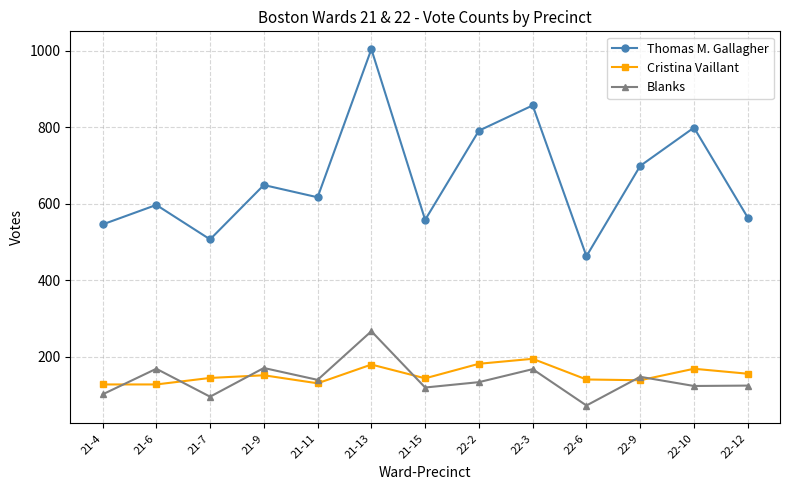

What is the average value of the Cristina Vaillant series?

153